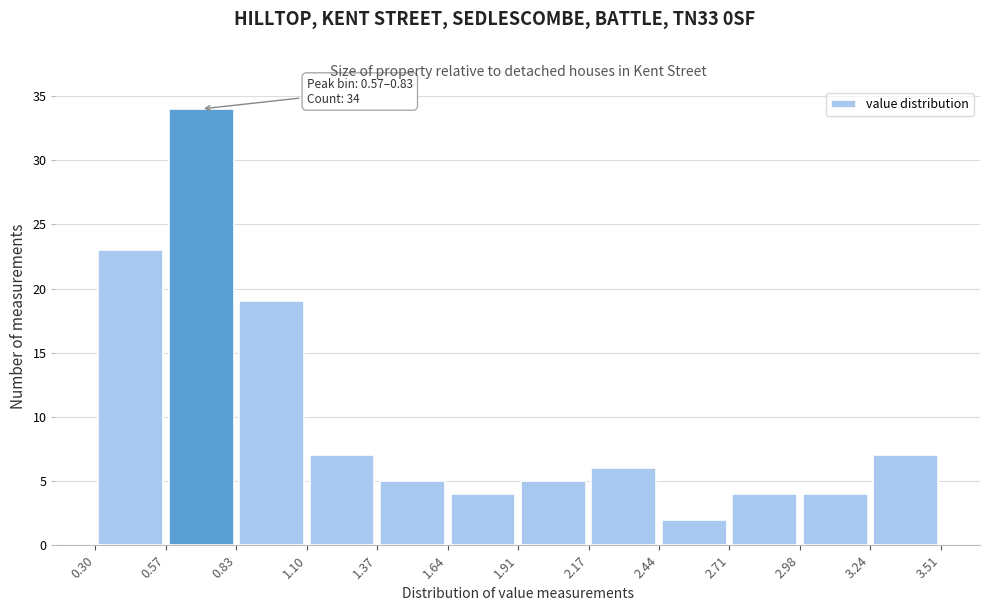

Which range on the x-axis has the tallest bar?

0.57 to 0.83